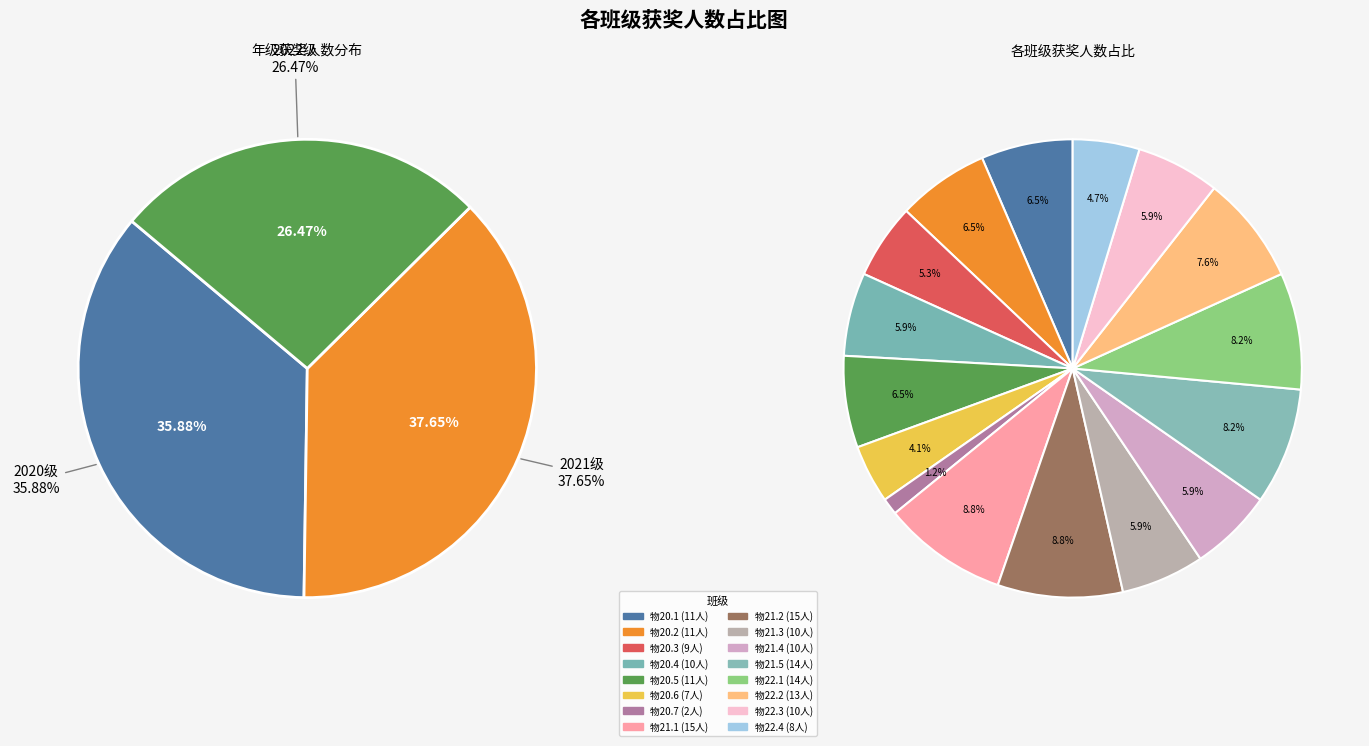

Which slice is the largest?

物21.1